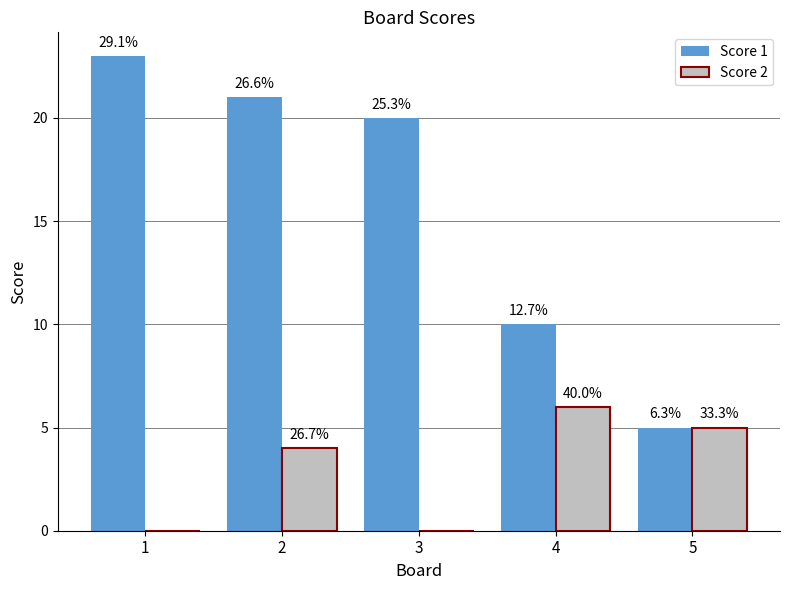

What are all the series names shown in the legend?

Score 1, Score 2